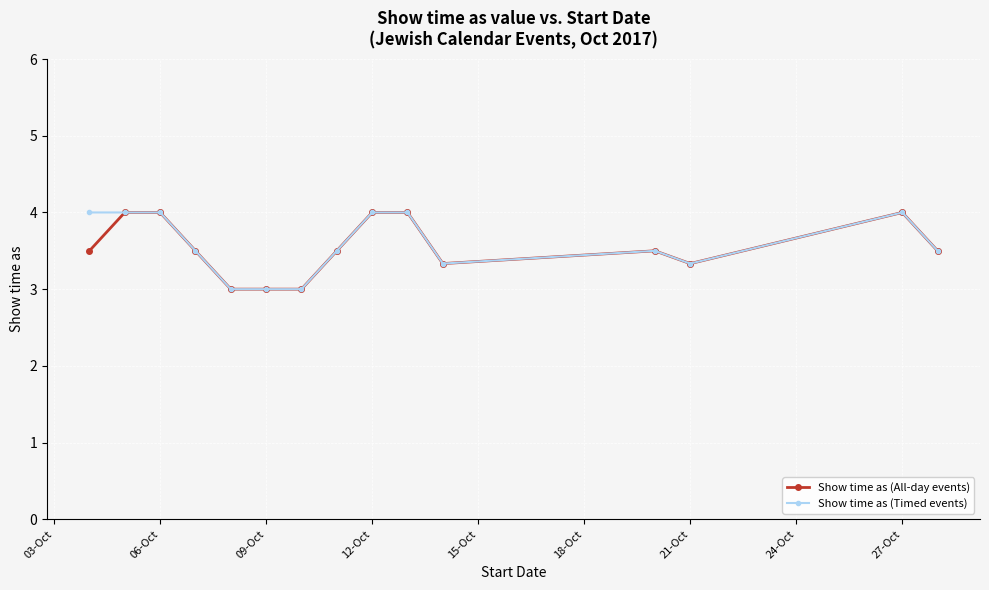

Count the Show time as (Timed events) values in the range 3 to 4.

15